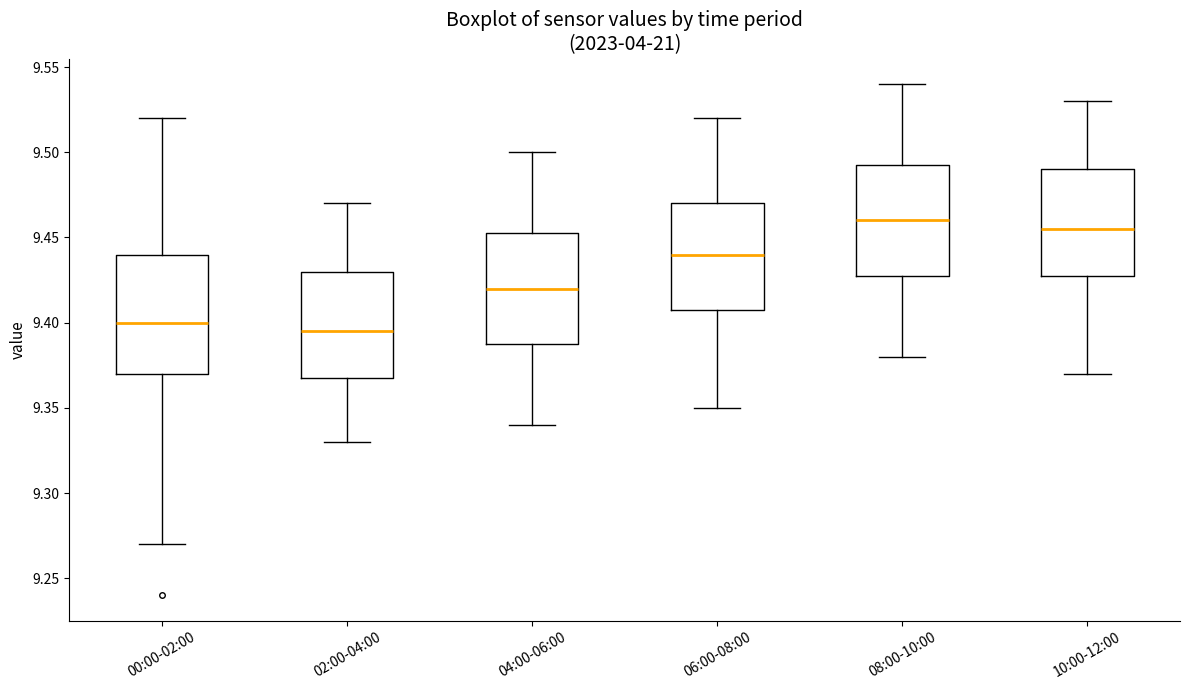

Which box is the tallest, from its lower edge to its upper edge?

00:00-02:00